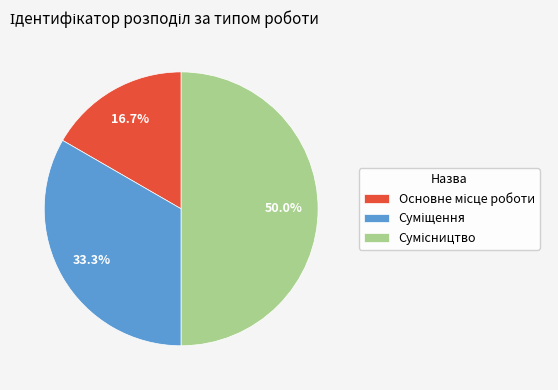

The Суміщення slice represents 33% of the pie. True or false?

True